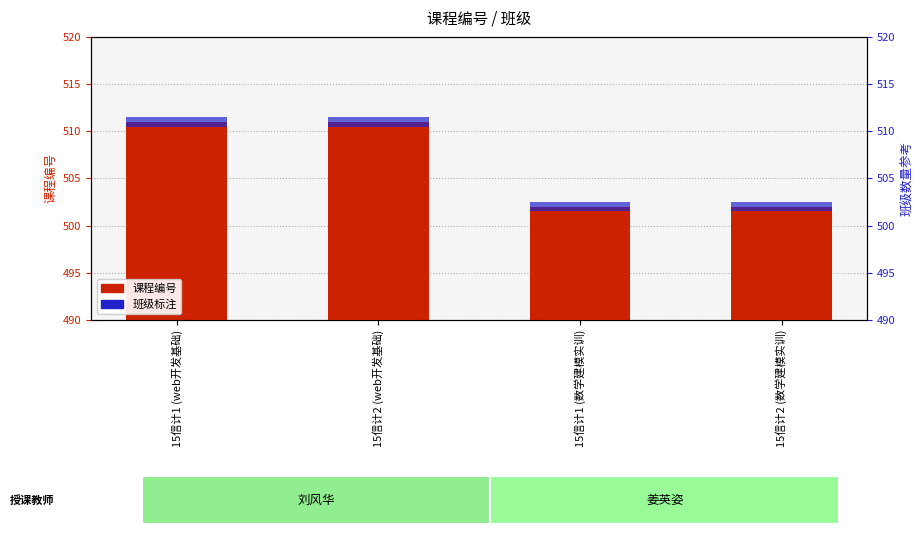

Rank the series by their maximum value, from lowest to highest.

班级标注, 课程编号